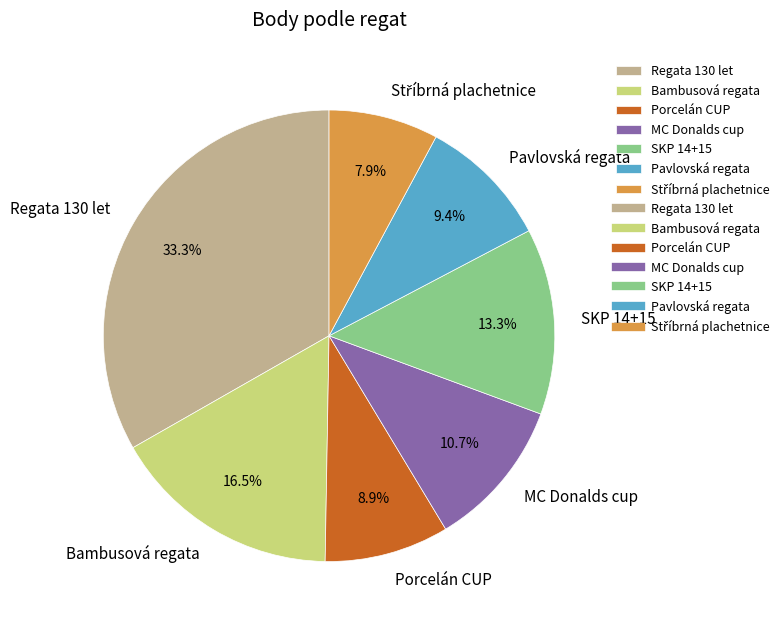

Approximately how many times larger is the value at Pavlovská regata compared to MC Donalds cup?

0.9